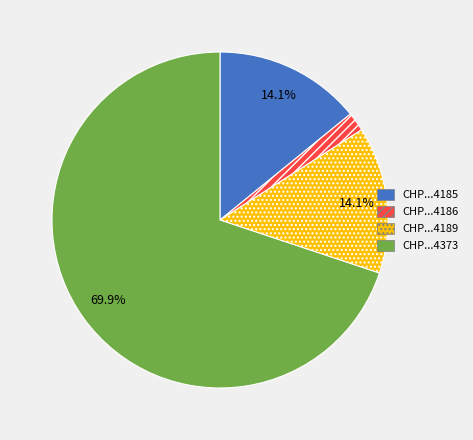

Is there a majority slice in this chart?

Yes